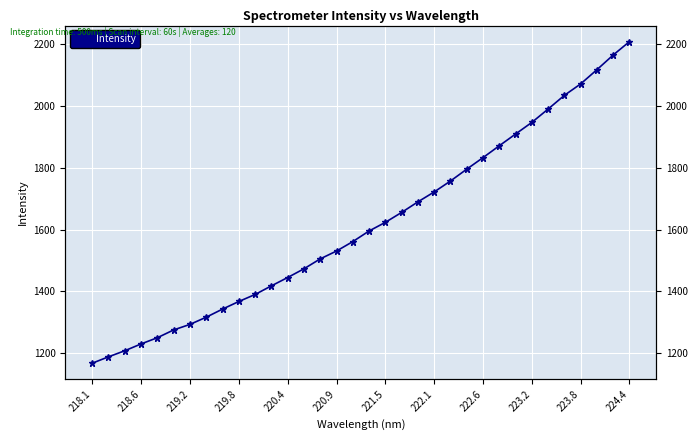

True or false: the data has more than 0 interior local peaks.

False